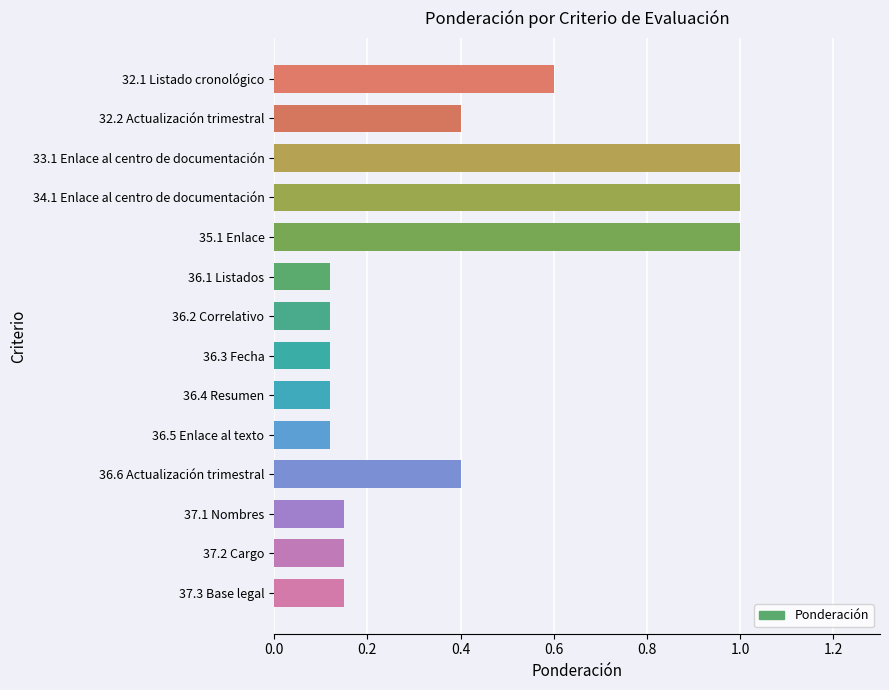

The value at 32.1 Listado cronológico is 0.9. True or false?

False